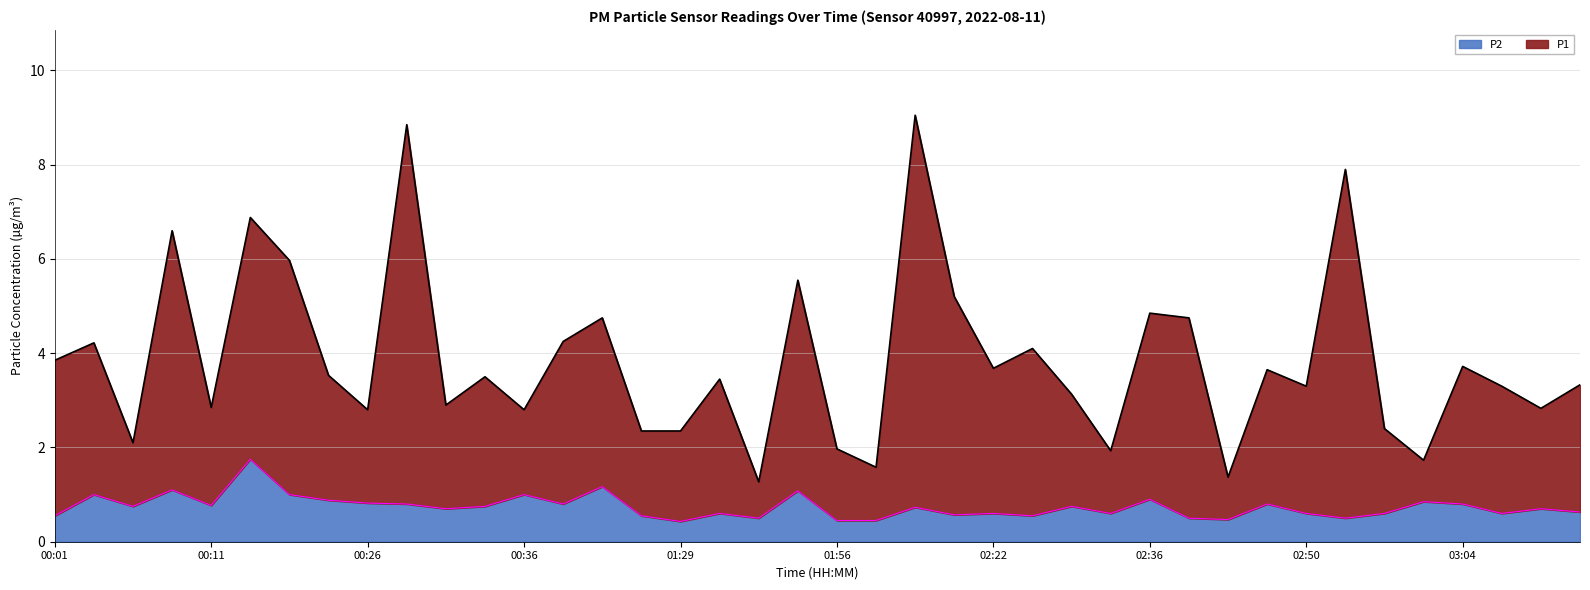

What position from the left is 02:39?

30